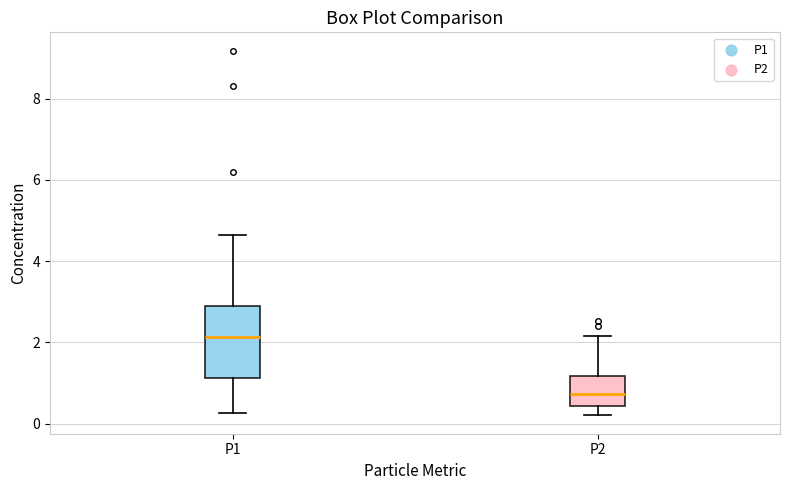

Comparing the boxes themselves (not the whiskers), which one is the tallest?

P1